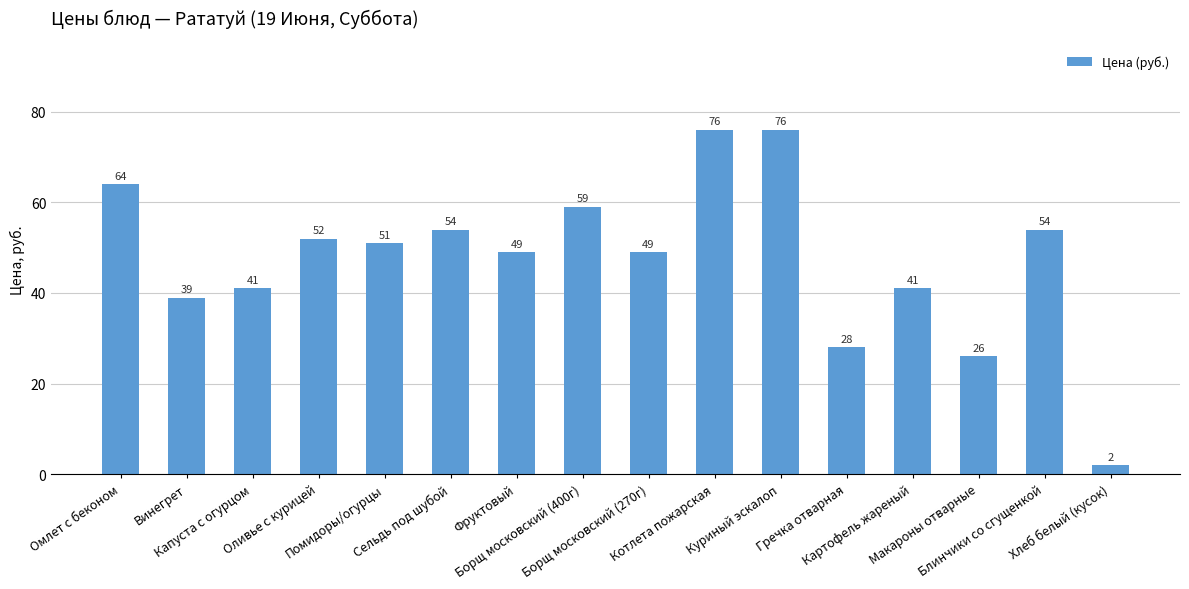

Reading right to left, list all the values displayed in this chart.

Хлеб белый (кусок)=2	Блинчики со сгущенкой=54	Макароны отварные=26	Картофель жареный=41	Гречка отварная=28	Куриный эскалоп=76	Котлета пожарская=76	Борщ московский (270г)=49	Борщ московский (400г)=59	Фруктовый=49	Сельдь под шубой=54	Помидоры/огурцы=51	Оливье с курицей=52	Капуста с огурцом=41	Винегрет=39	Омлет с беконом=64